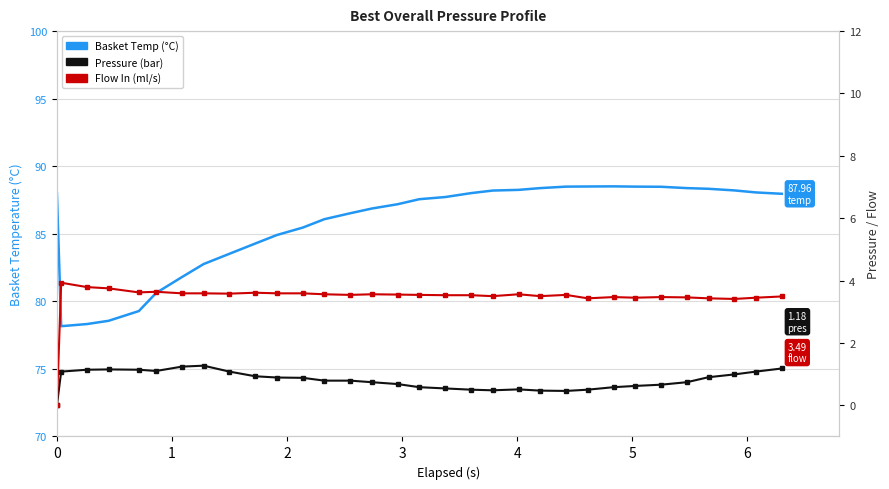

Is the value of Flow In (ml/s) at 4 greater than the value of Basket Temp (°C) at 21?

No